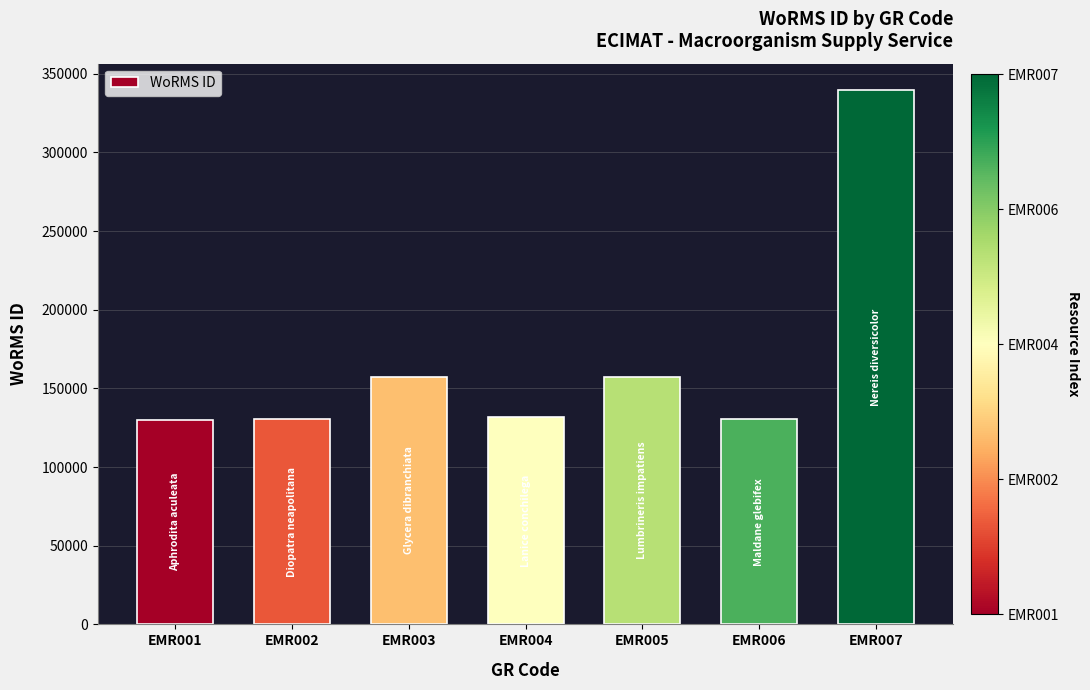

What is the change in value from EMR006 to EMR007?

+209071